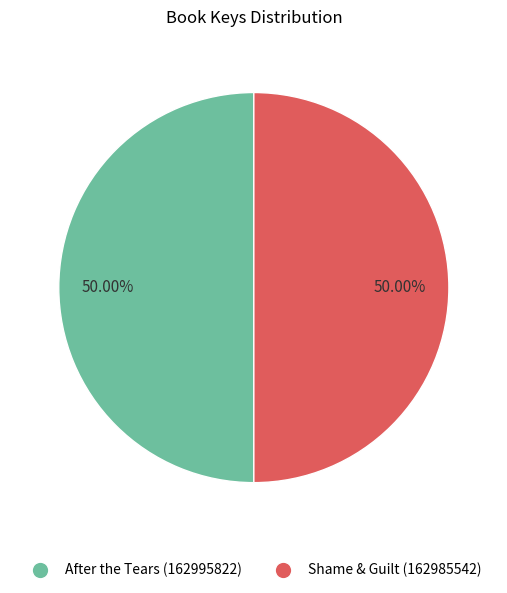

Approximately how many times larger is the value at After the Tears (162995822) compared to Shame & Guilt (162985542)?

1.0